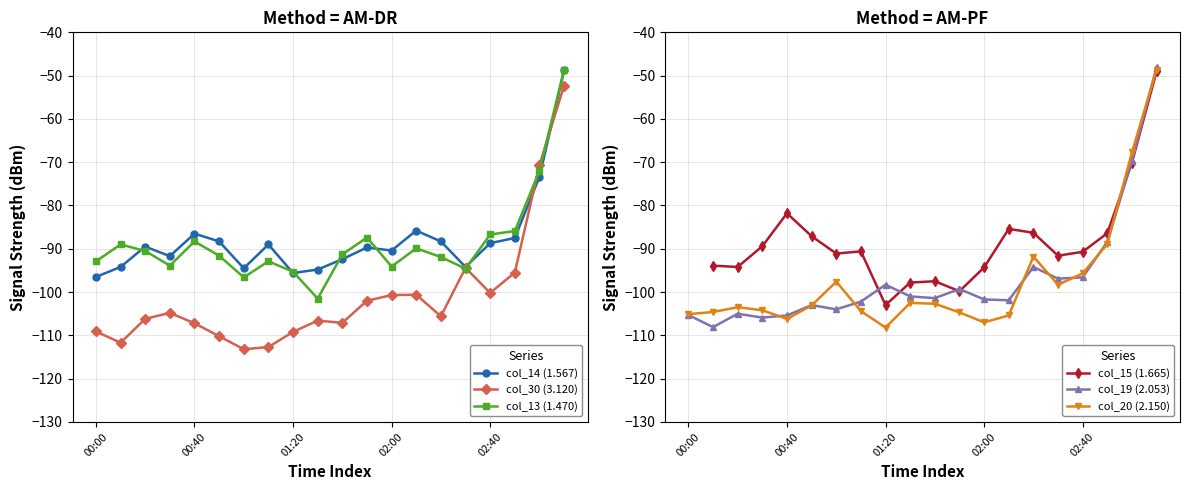

What is the maximum value for col_13 (1.470)?

-48.6